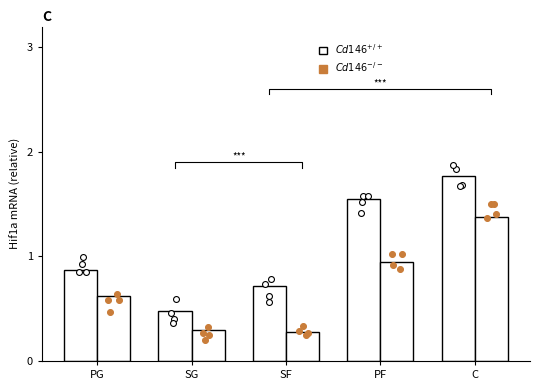

At which category is the sum across all series the highest?

C